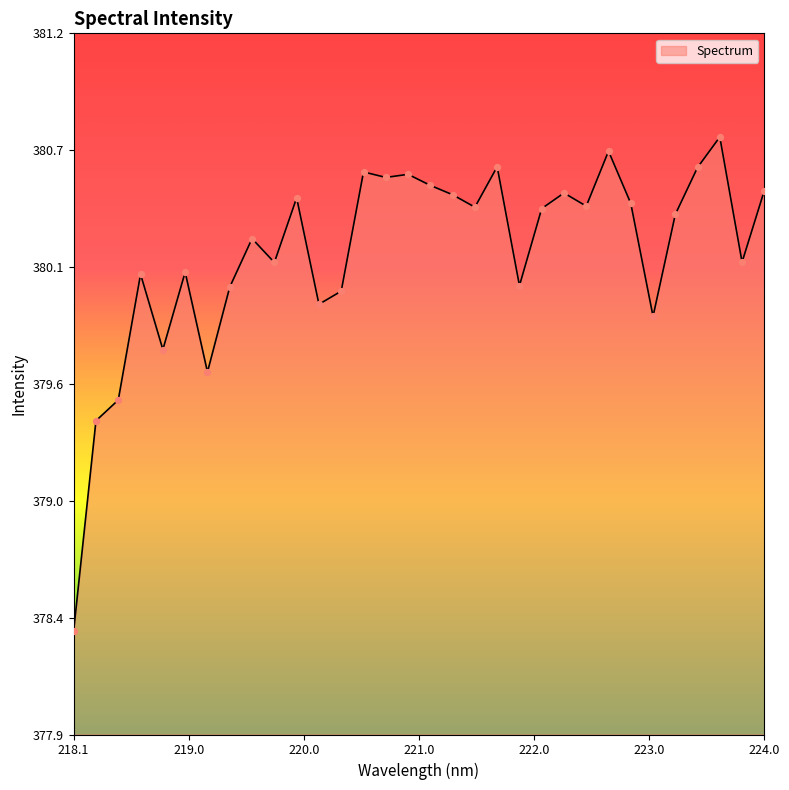

Does the chart have visible grid lines?

No